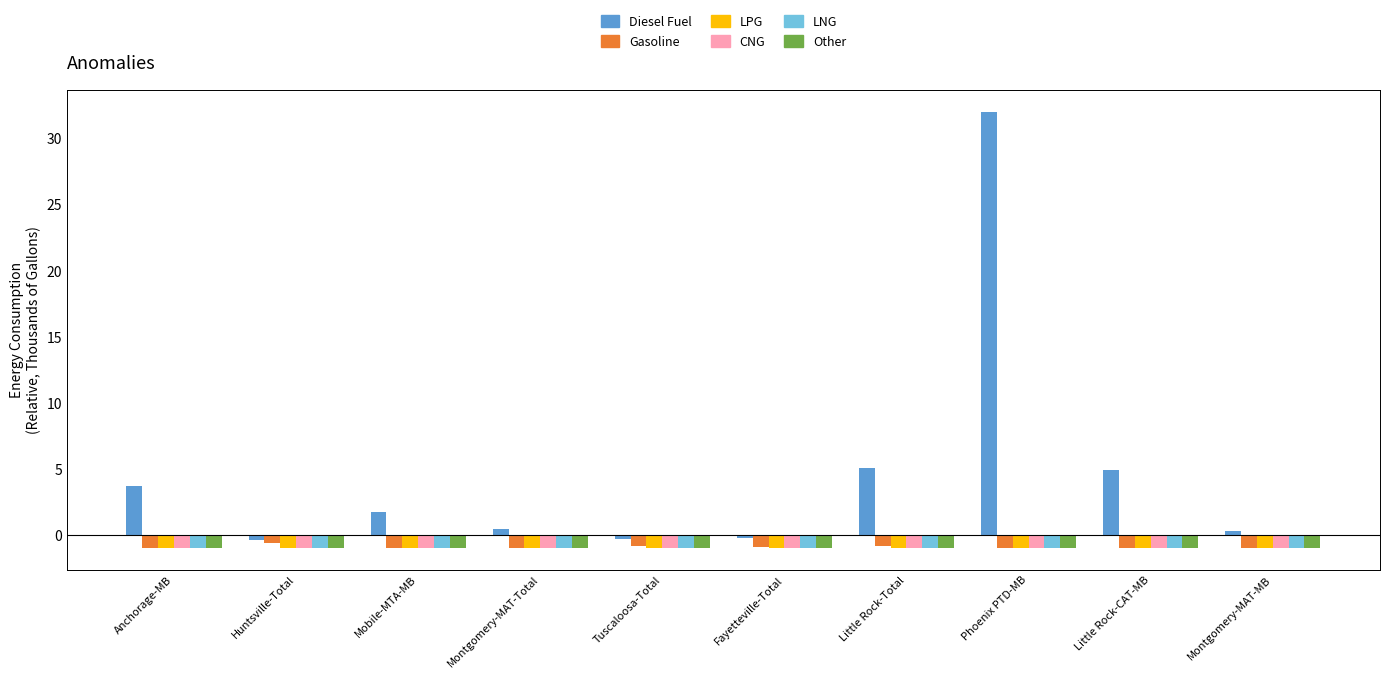

Is it true that LPG equals -1.0 at Anchorage-MB?

True